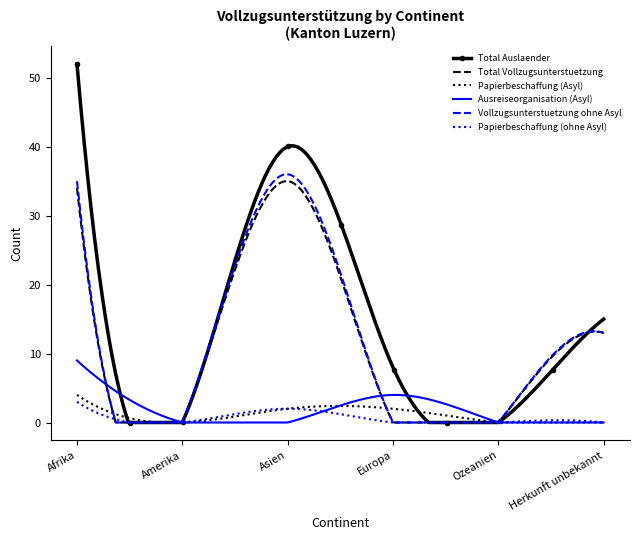

What is the difference between the maximum and minimum values in the Vollzugsunterstuetzung ohne Asyl series?

36.0